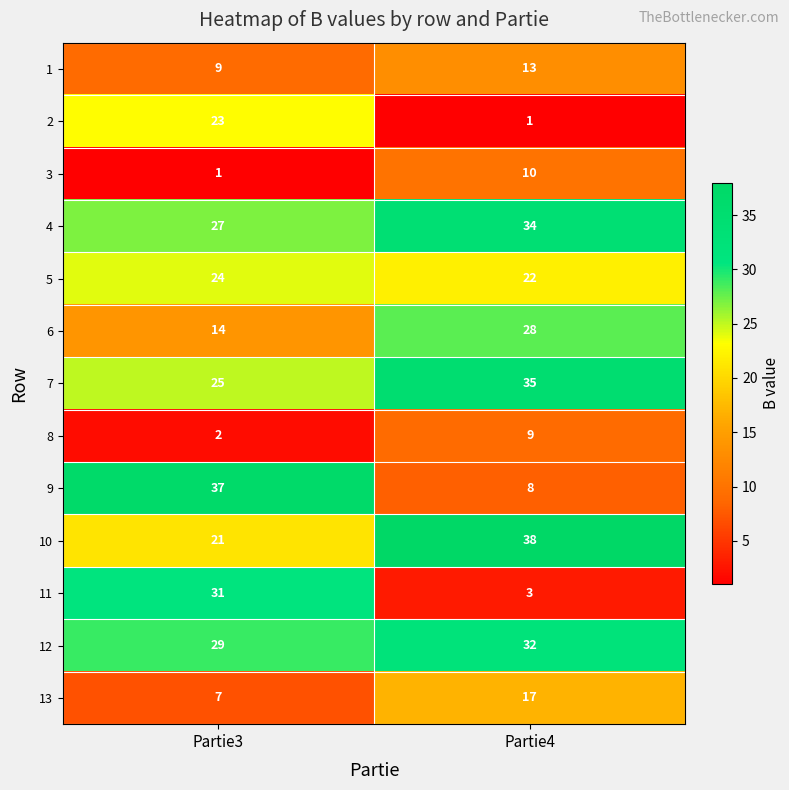

What is the total value across all series at Partie3?

250